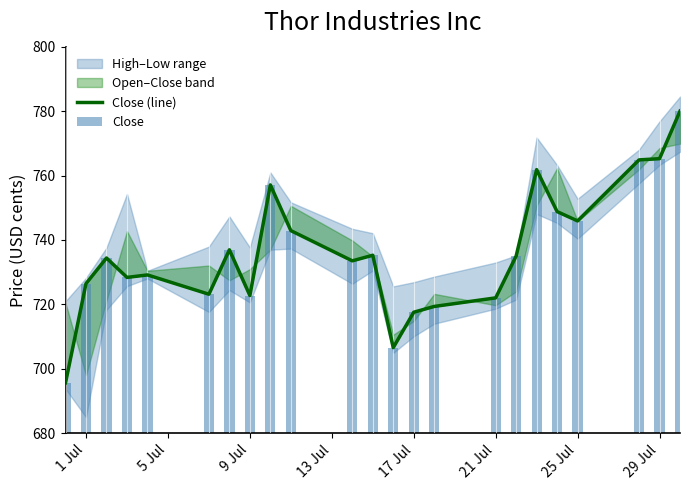

At 17 Jul, list the series in order from smallest to largest.

Close (line), Close